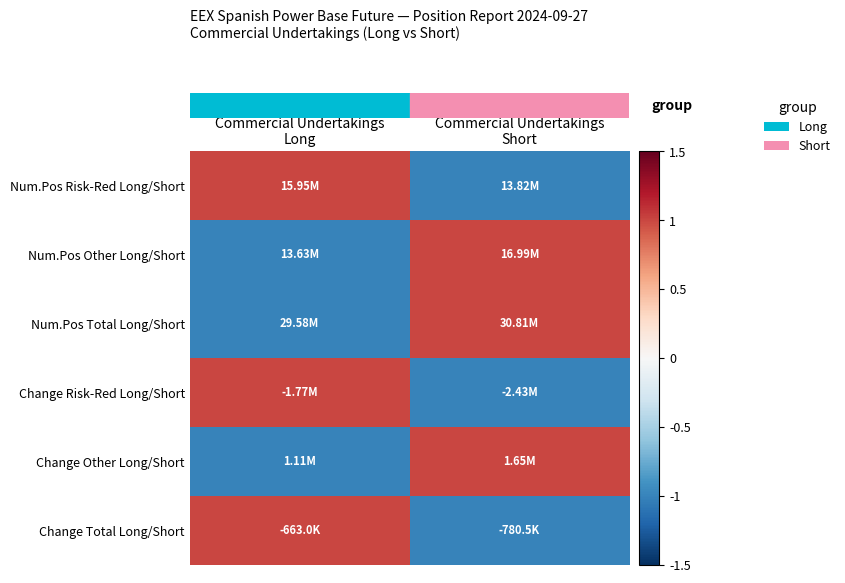

At how many categories does at least one series exceed 0?

2